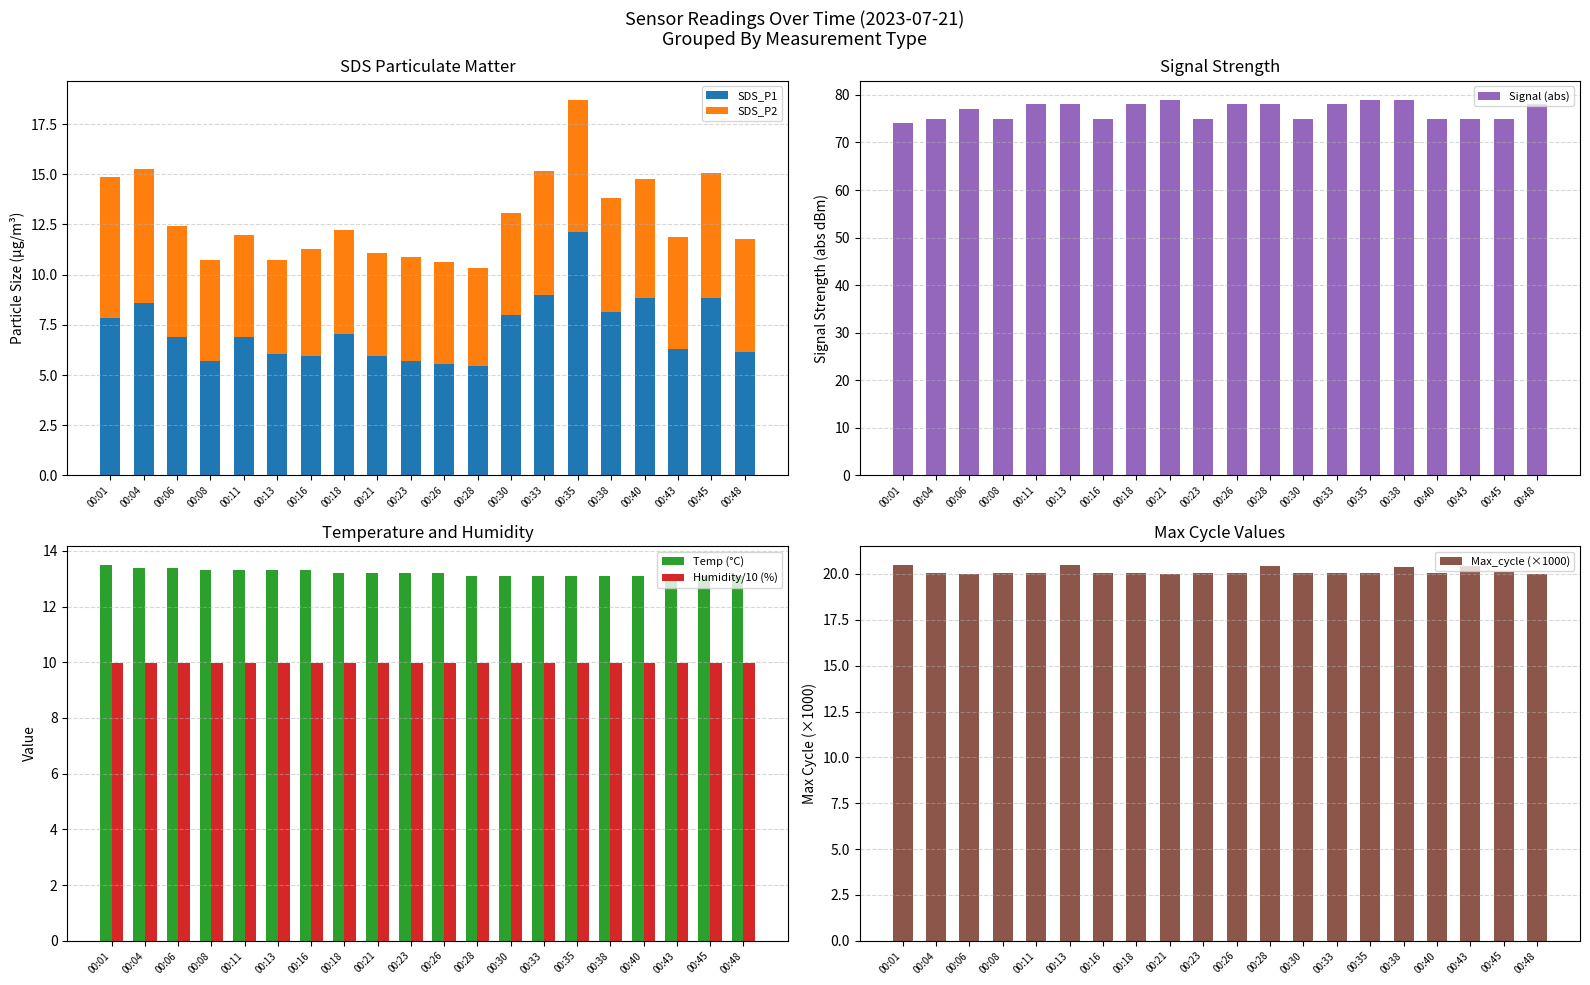

Which series changed the most between 00:35 and 00:43?

SDS_P1